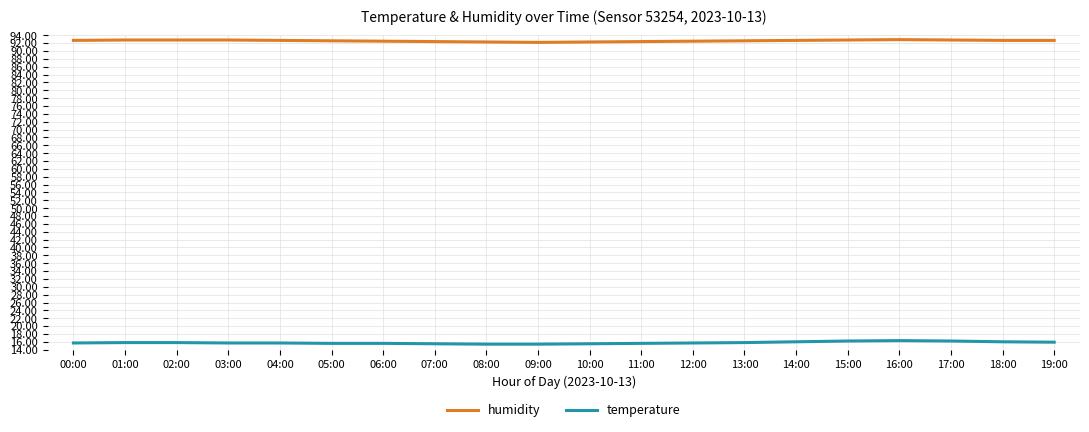

Is it true that humidity equals 47.1 at 09:00?

False